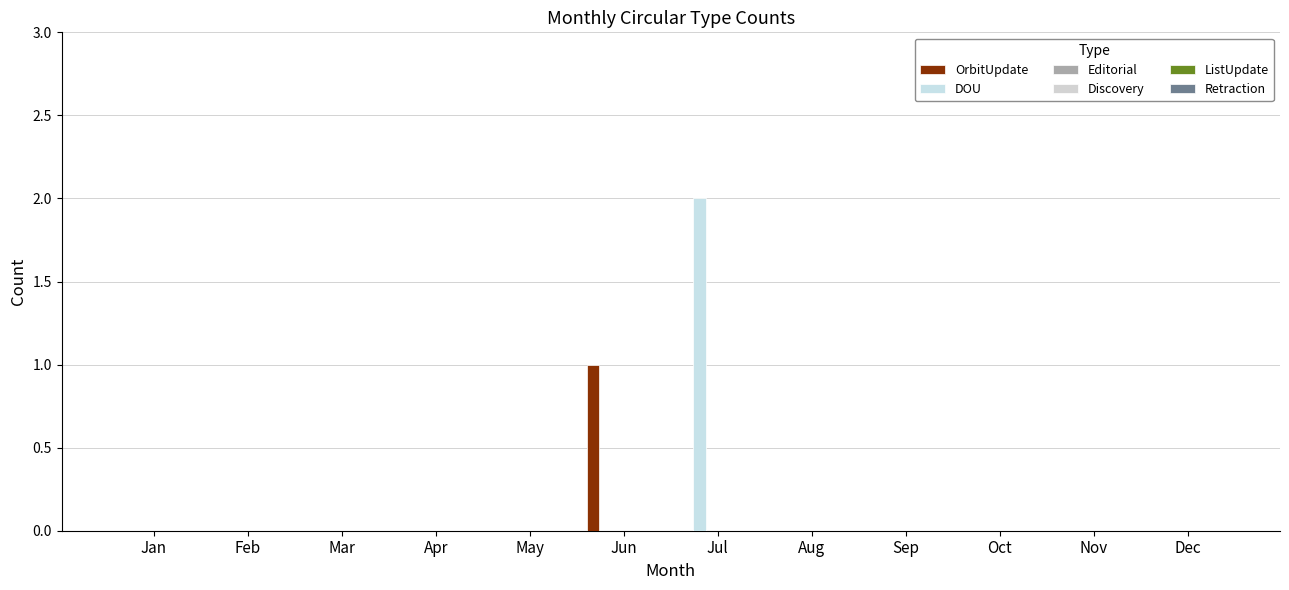

Which category has the lowest value across all series?

Jan